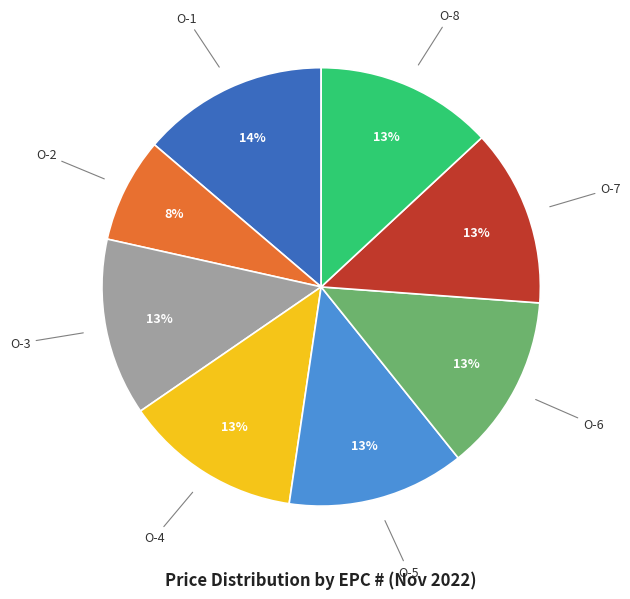

How many segments does this pie chart have?

8